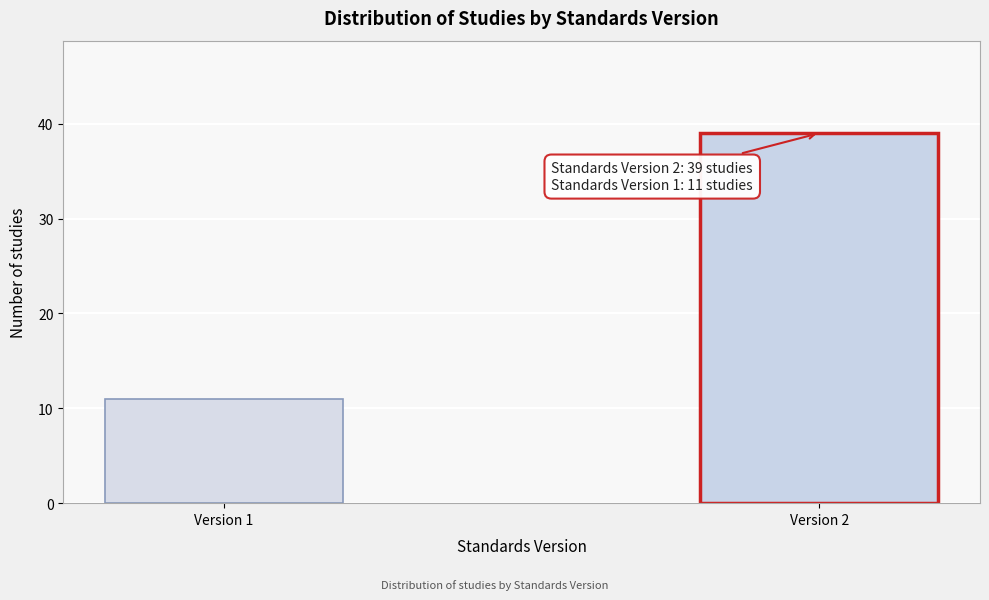

Reading right to left, transcribe all the data shown in this chart.

39	11